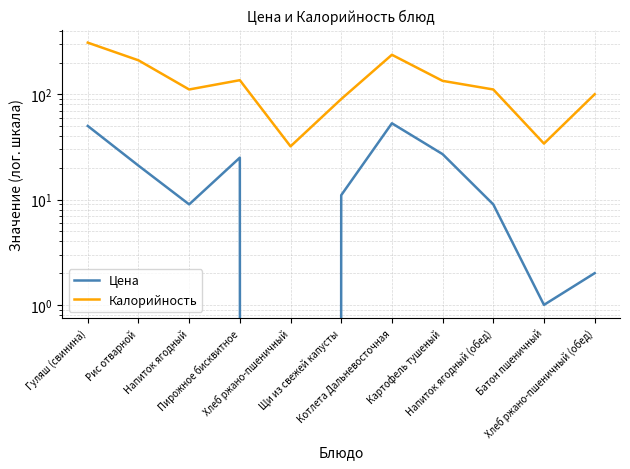

Reading left to right, extract all data points from this chart.

Цена: 50	21	9	25	0	11	53	27	9	1	2
Калорийность: 309	210	111	136	32	90	237	134	111	34	100